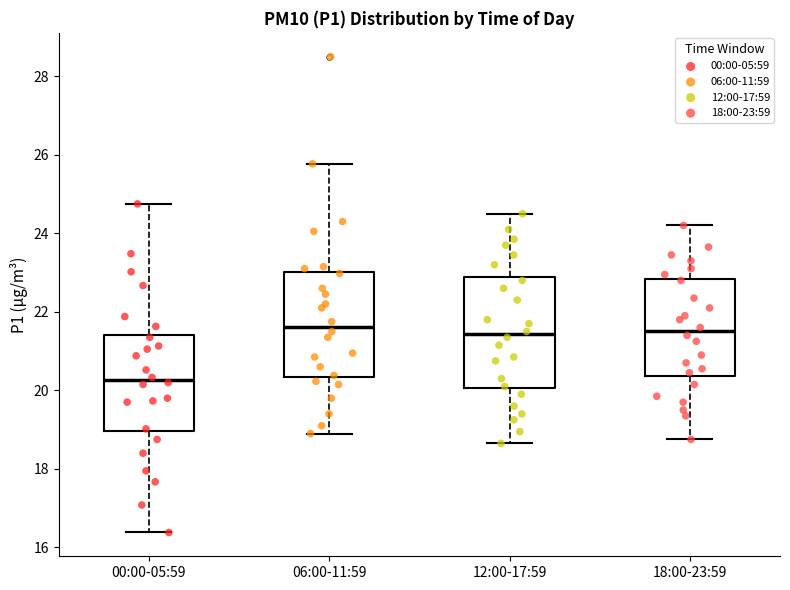

Where does the median line of the box for 18:00-23:59 sit on the y-axis? The values are not printed on the chart, so give them approximately, as read against the axis.

21.6